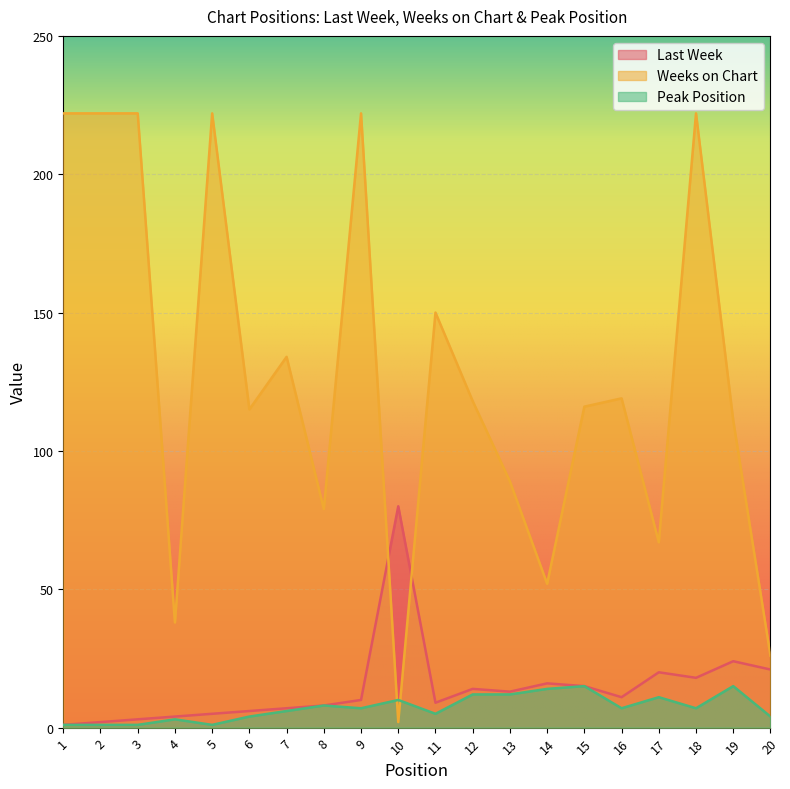

How many lines are shown in the chart?

3